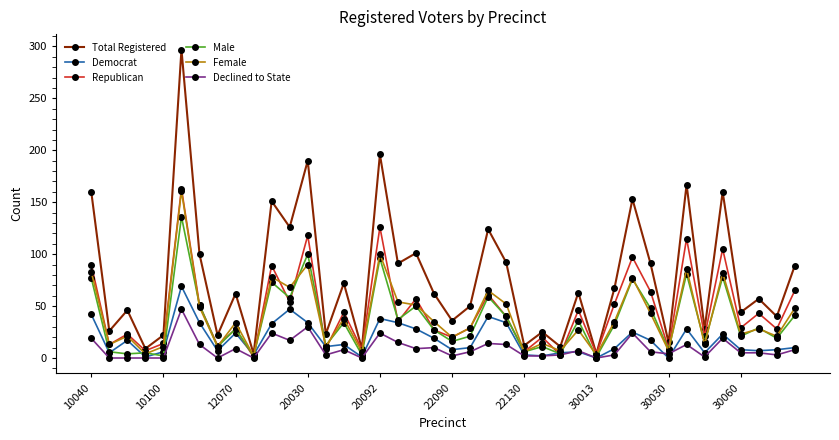

Which series has the largest range (max minus min)?

Total Registered